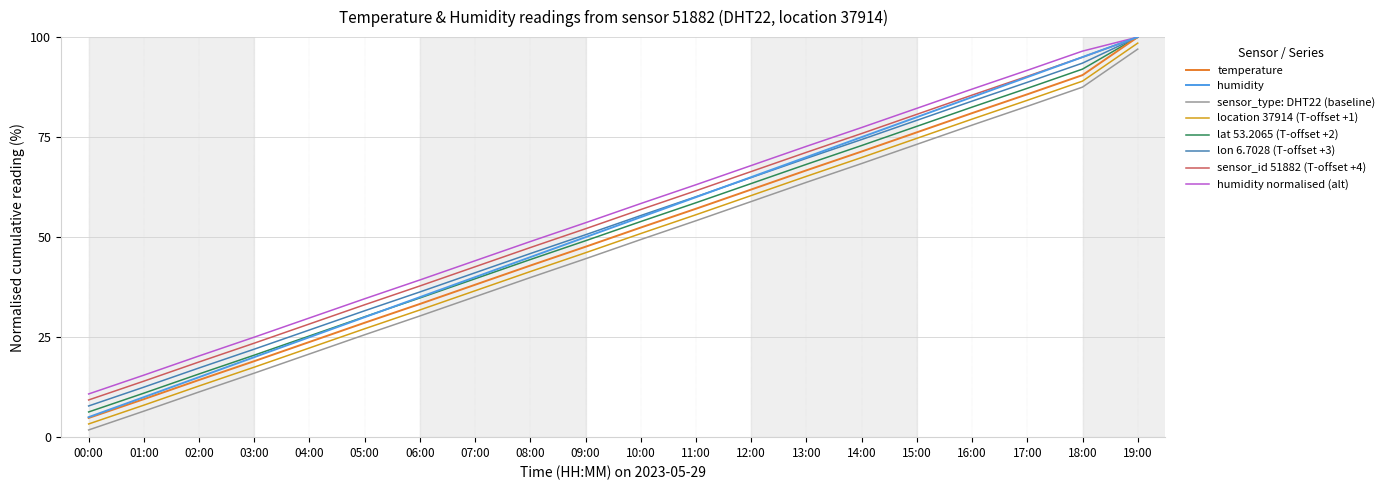

Is it true that humidity equals 44.3 at 02:00?

False